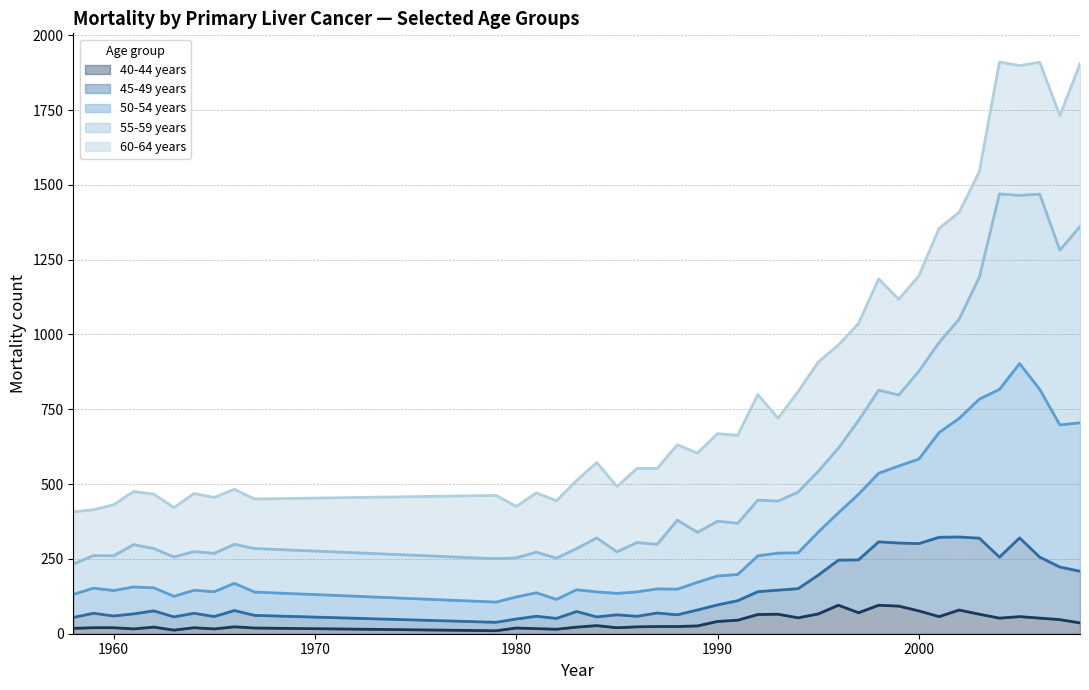

The 45-49 years series shows 112.5 at 1959. True or false?

False